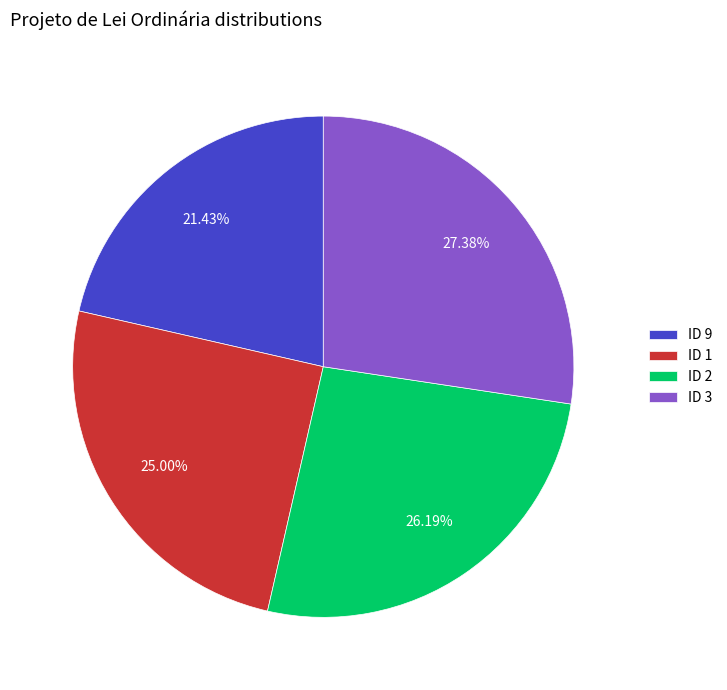

Count the number of slices in the pie.

4